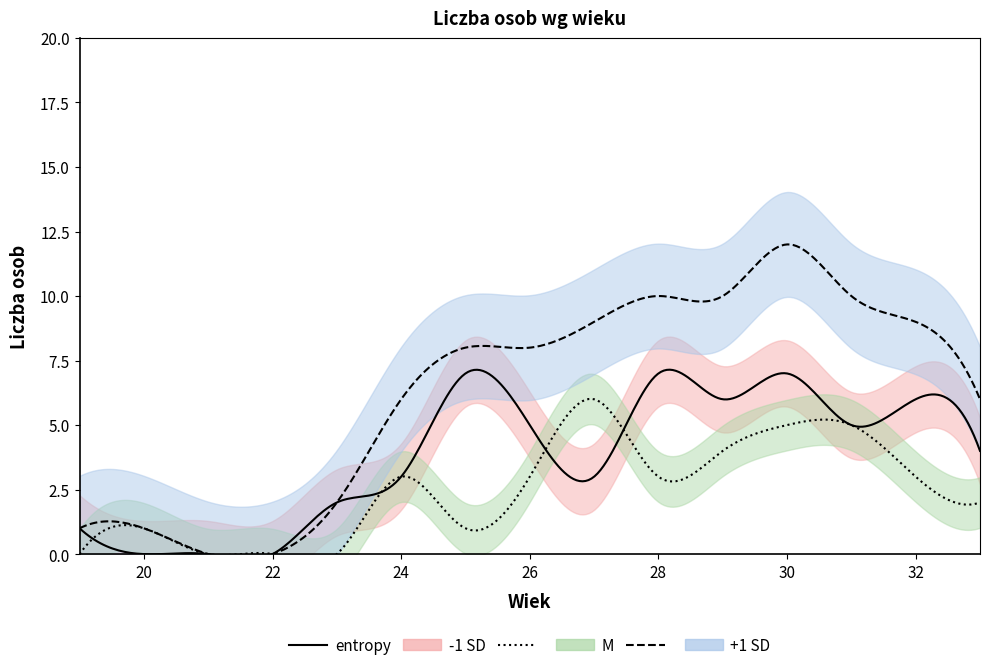

How many values in the Mezczyzna series are below 3?

7